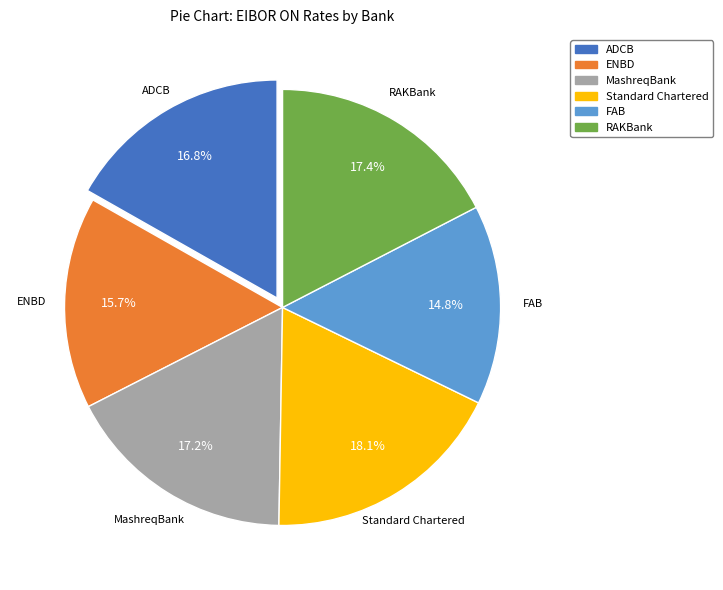

What is the total percentage of MashreqBank and ADCB?

34.0%